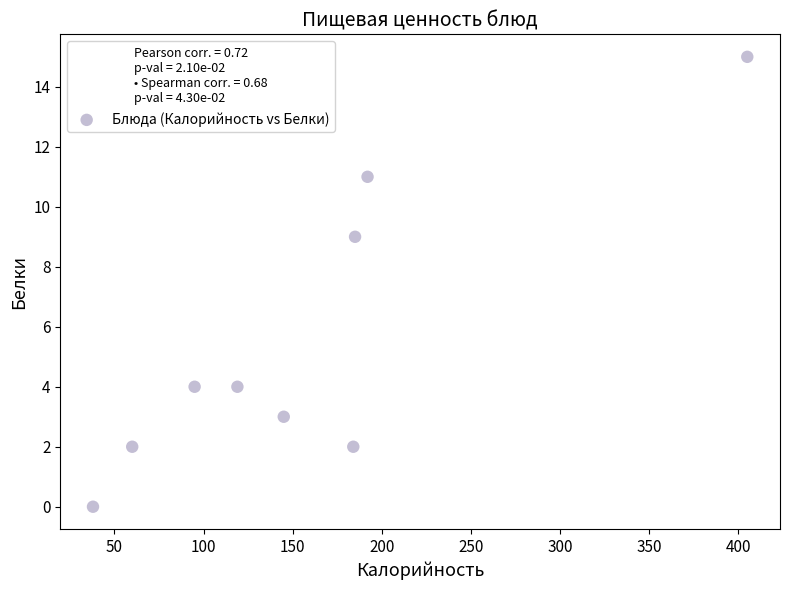

What Y value in the scatter plot is closest to 7?

9